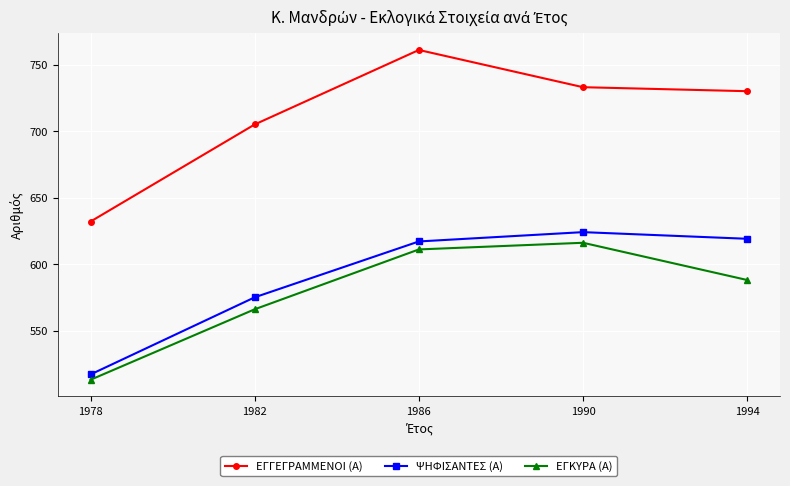

What is the minimum value for ΕΓΓΕΓΡΑΜΜΕΝΟΙ (Α)?

632